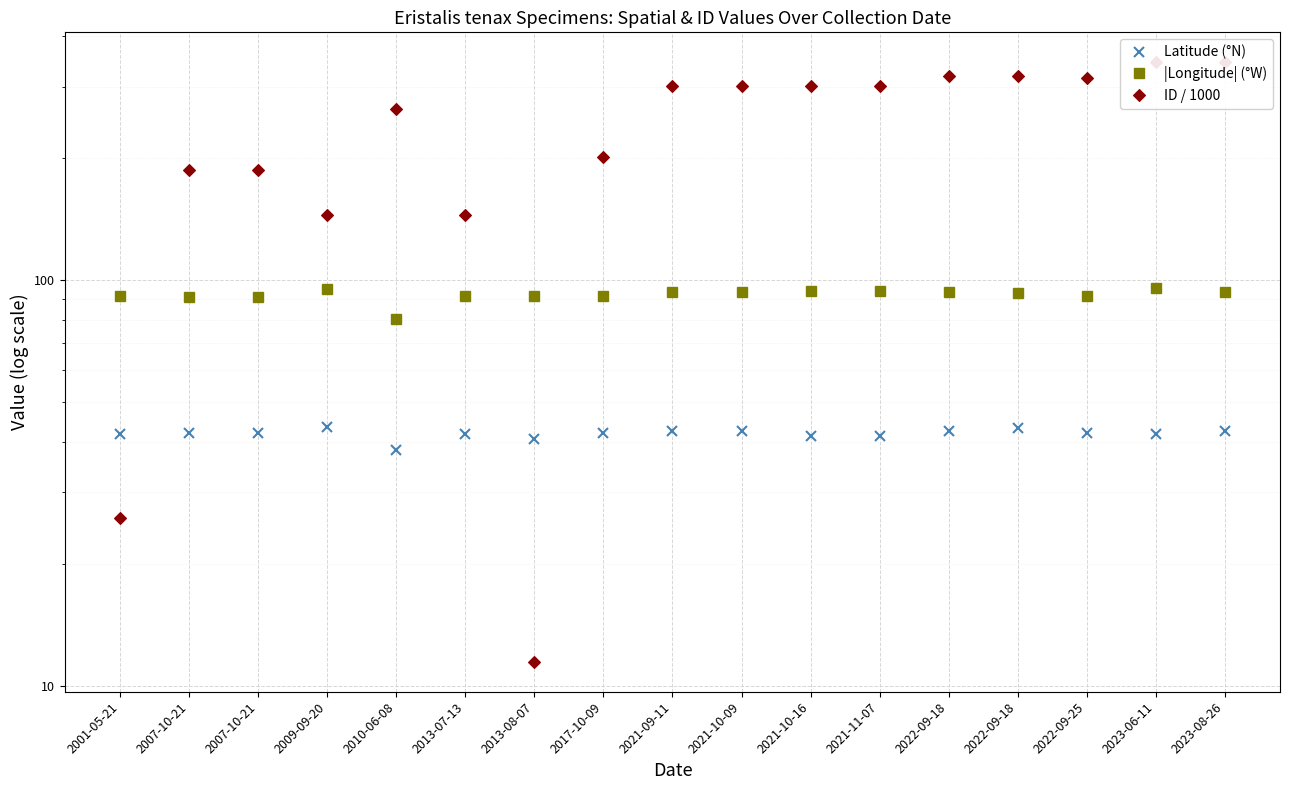

How many interior local peaks does the ID / 1000 series have?

3